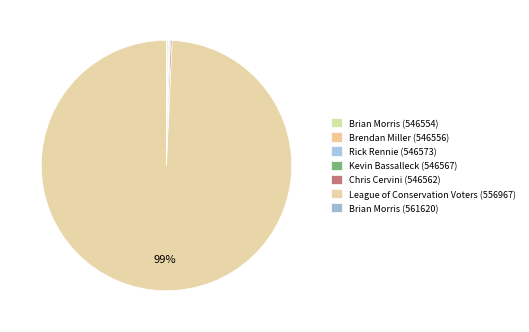

What is the change in value from Brian Morris (546554) to Rick Rennie (546573)?

-50